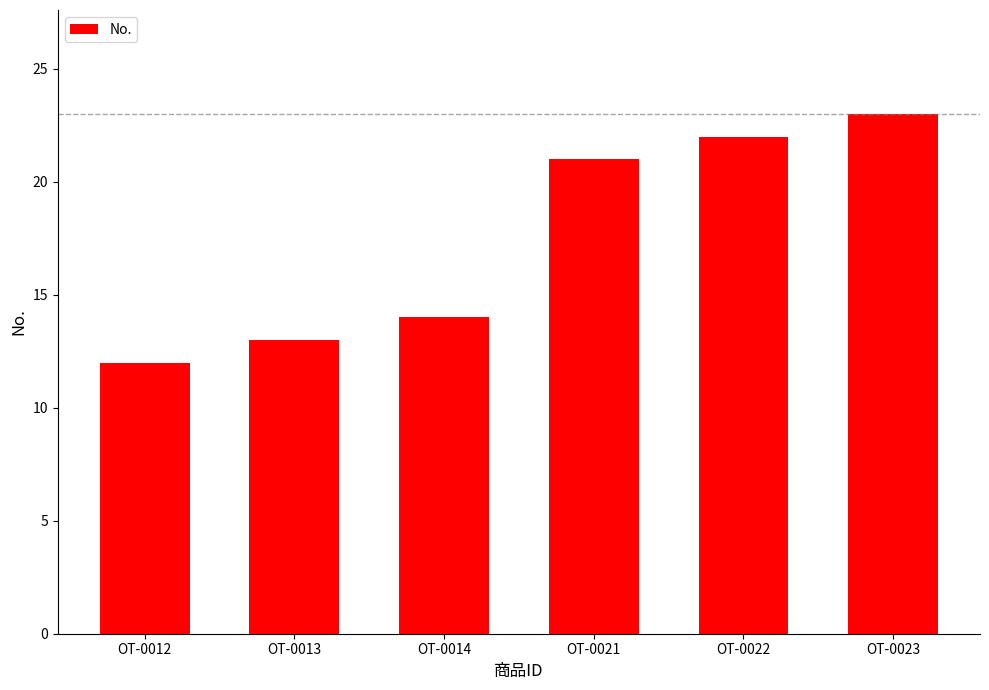

What is the approximate value at OT-0021, to the nearest 5?

20